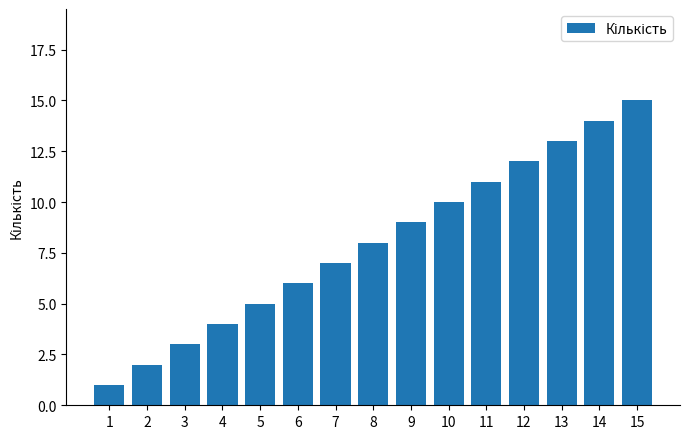

Where is the data nearest to the value 8?

8